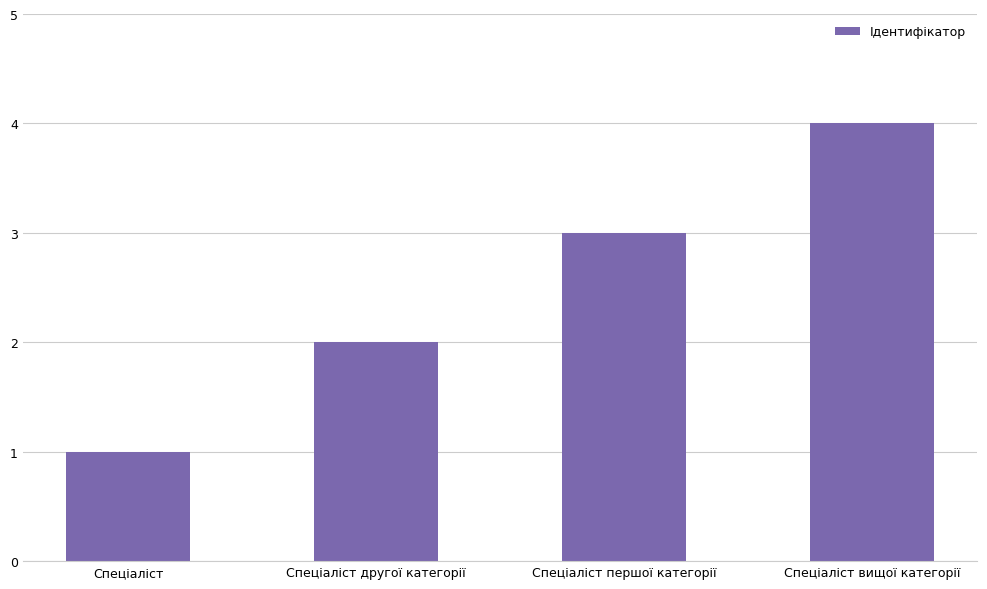

What is the change in value from Спеціаліст другої категорії to Спеціаліст першої категорії?

+1